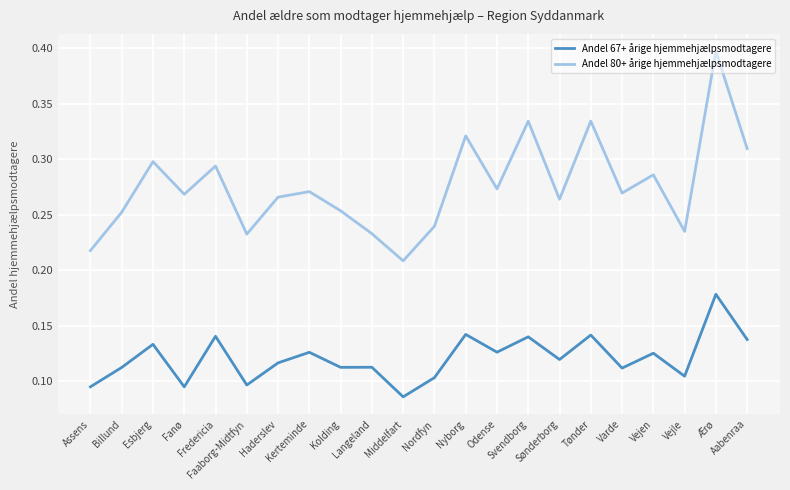

At which category does Andel 67+ årige hjemmehjælpsmodtagere reach its first local peak?

Esbjerg